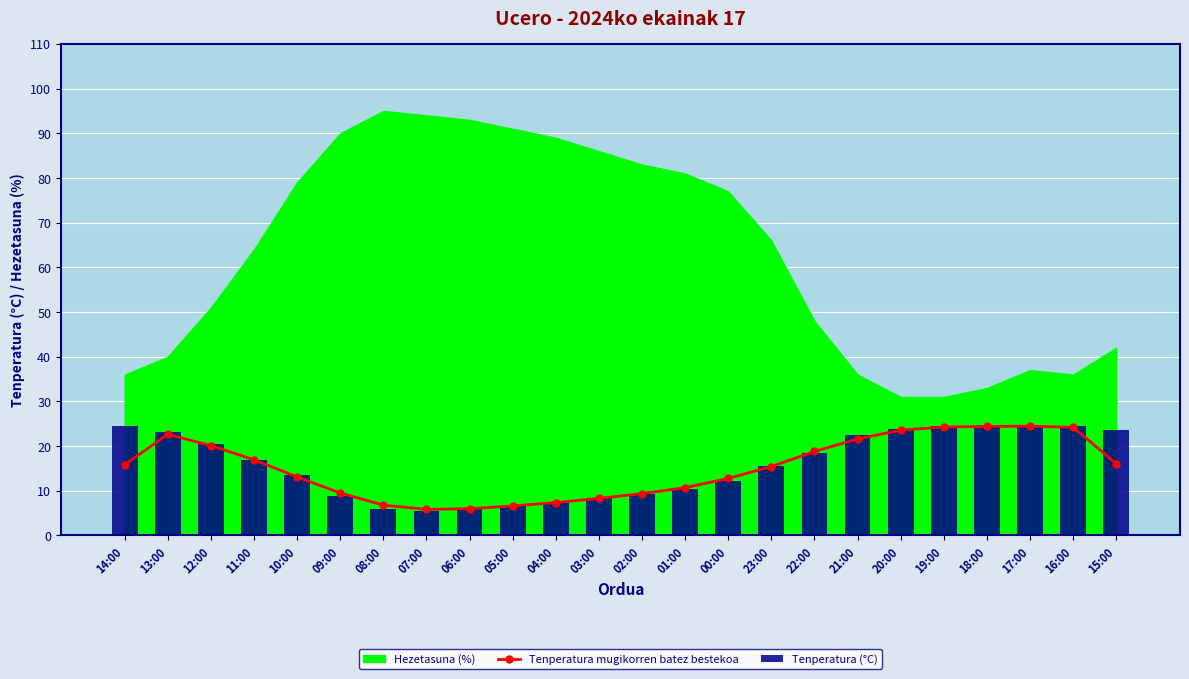

True or false: Tenperatura mugikorren batez bestekoa has a value of 8.6 at 06:00.

False